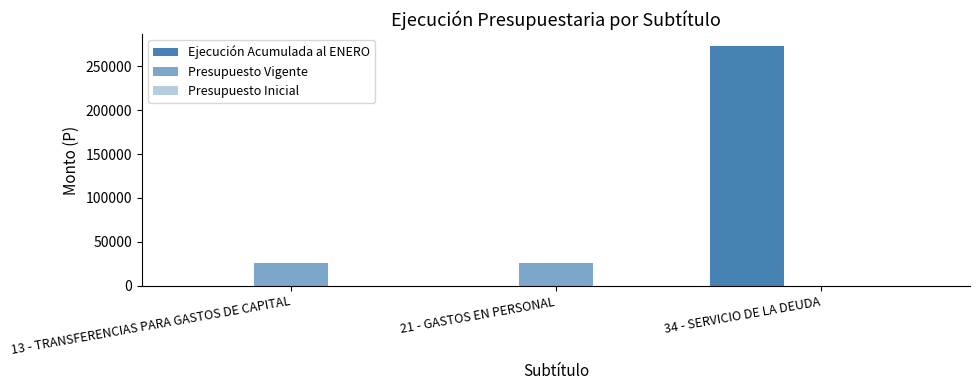

Where is Presupuesto Vigente nearest to the value 13154?

34 - SERVICIO DE LA DEUDA